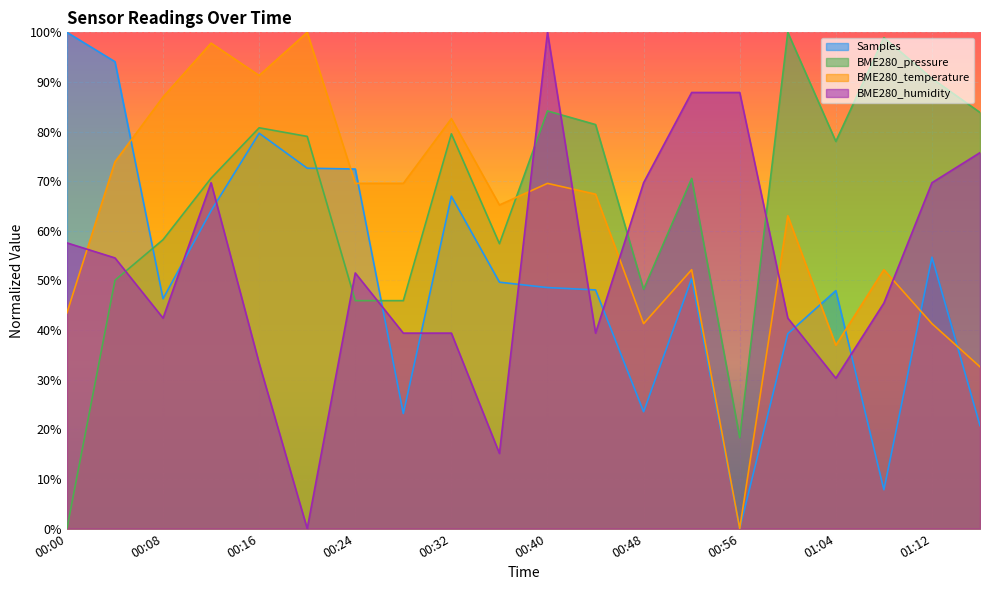

Reading left to right, what are all the values shown in this chart?

Samples: 00:00=100.0	00:04=94.1	00:08=46.3	00:12=64.1	00:16=79.7	00:20=72.6	00:24=72.5	00:28=23.2	00:32=67.0	00:36=49.7	00:40=48.6	00:44=48.1	00:48=23.6	00:52=50.4	00:56=0.0	01:00=39.3	01:04=48.0	01:08=7.8	01:12=54.7	01:16=20.8
BME280_pressure: 00:00=0.0	00:04=50.0	00:08=58.2	00:12=70.6	00:16=80.8	00:20=79.0	00:24=45.9	00:28=45.9	00:32=79.5	00:36=57.4	00:40=84.2	00:44=81.4	00:48=48.2	00:52=70.6	00:56=18.3	01:00=100.0	01:04=78.0	01:08=98.9	01:12=90.7	01:16=83.9
BME280_temperature: 00:00=43.5	00:04=73.9	00:08=87.0	00:12=97.8	00:16=91.3	00:20=100.0	00:24=69.6	00:28=69.6	00:32=82.6	00:36=65.2	00:40=69.6	00:44=67.4	00:48=41.3	00:52=52.2	00:56=0.0	01:00=63.0	01:04=37.0	01:08=52.2	01:12=41.3	01:16=32.6
BME280_humidity: 00:00=57.6	00:04=54.5	00:08=42.4	00:12=69.7	00:16=33.3	00:20=0.0	00:24=51.5	00:28=39.4	00:32=39.4	00:36=15.2	00:40=100.0	00:44=39.4	00:48=69.7	00:52=87.9	00:56=87.9	01:00=42.4	01:04=30.3	01:08=45.5	01:12=69.7	01:16=75.8